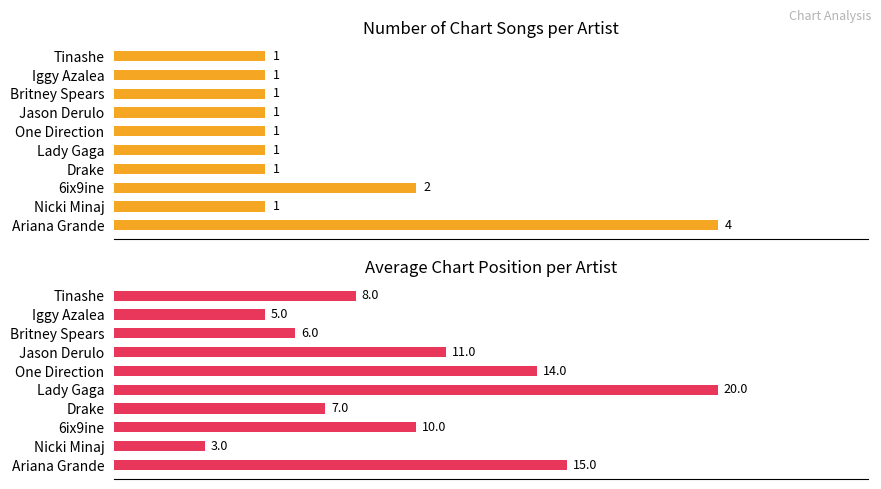

What are all the series names shown in the legend?

Number of Songs, Average Chart Position